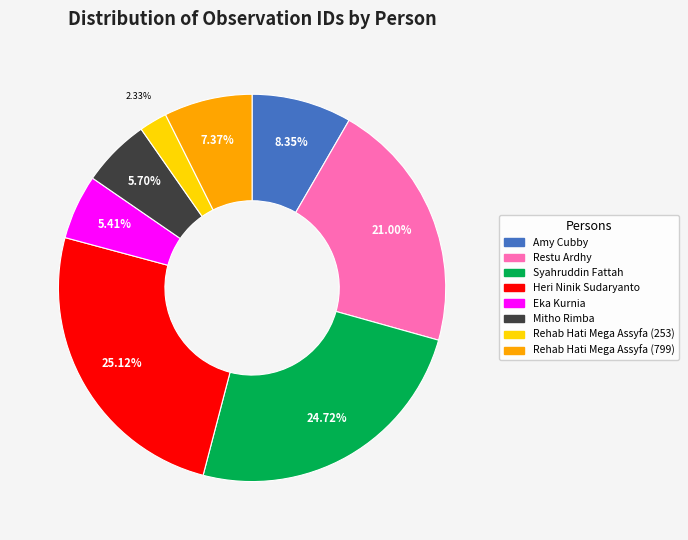

To the nearest percent, what portion does Eka Kurnia represent?

5%